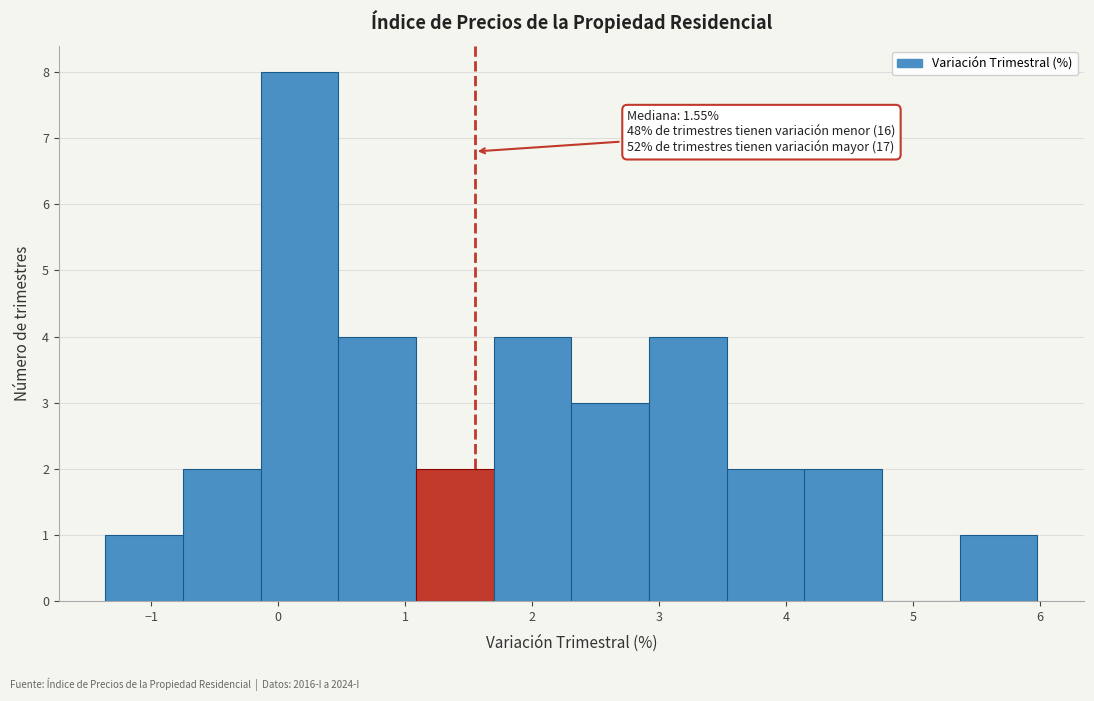

Which range on the x-axis has the tallest bar?

-0.1 to 0.5